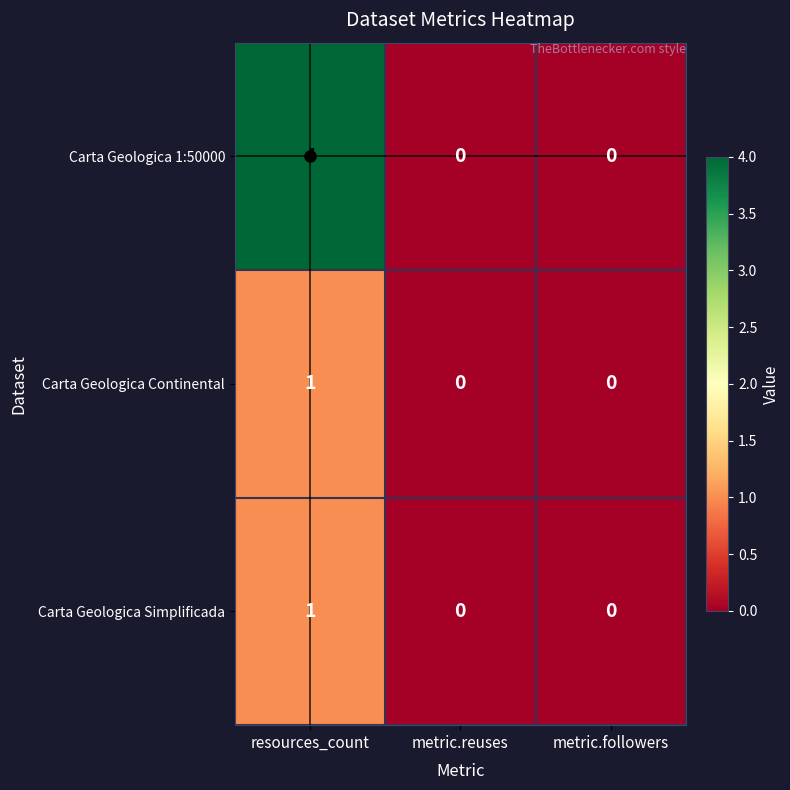

What is the greatest value displayed?

4